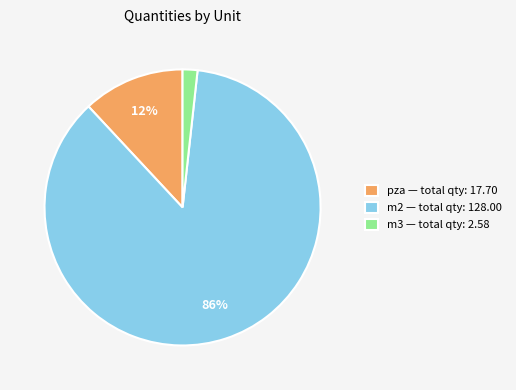

Count the number of slices in the pie.

3